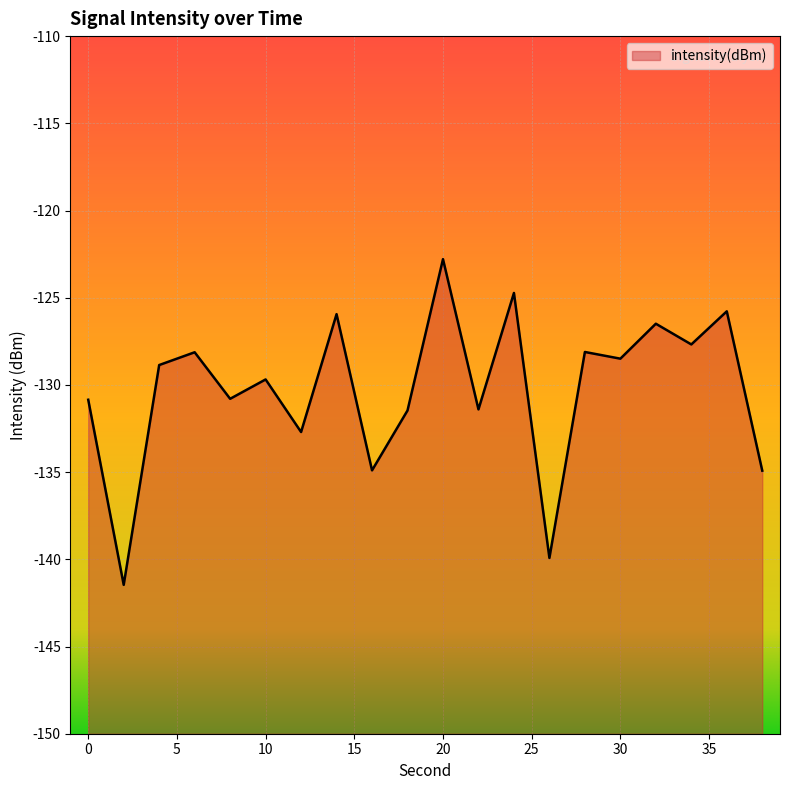

List the labels in order of value, largest first.

20, 24, 36, 14, 32, 34, 28, 6, 30, 4, 10, 8, 0, 22, 18, 12, 16, 38, 26, 2